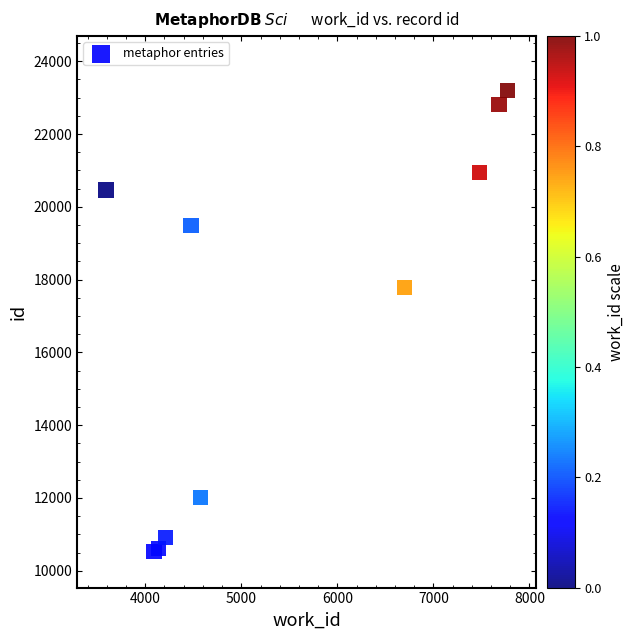

What Y value in the scatter plot is closest to 16863?

17783